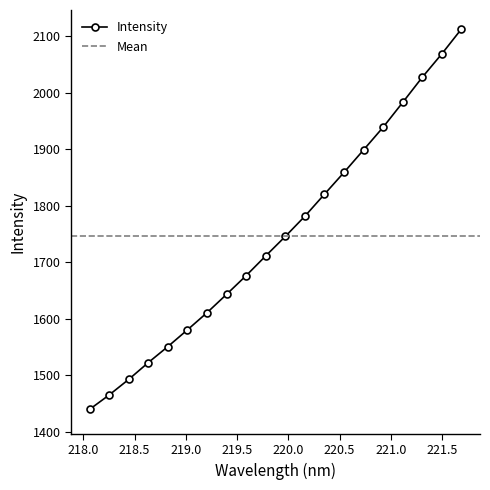

Rank the categories by value from highest to lowest.

221.6902, 221.4993, 221.3083, 221.1174, 220.9264, 220.7354, 220.5444, 220.3533, 220.1623, 219.9712, 219.7801, 219.589, 219.3979, 219.2067, 219.0156, 218.8244, 218.6332, 218.442, 218.2508, 218.0596